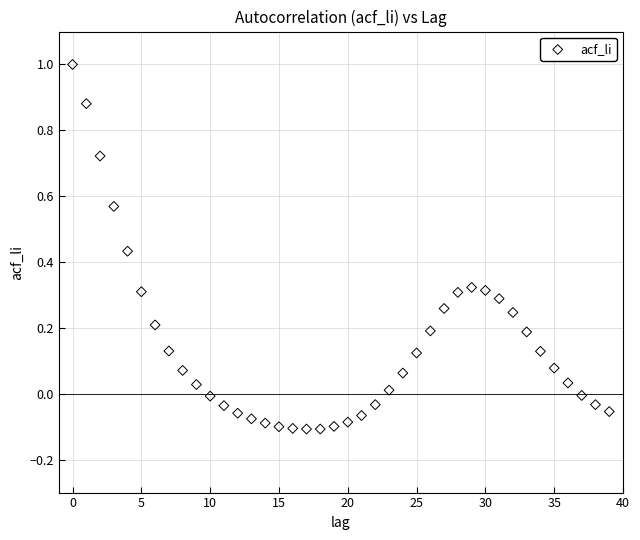

What is the range of Y values (max minus min)?

1.1